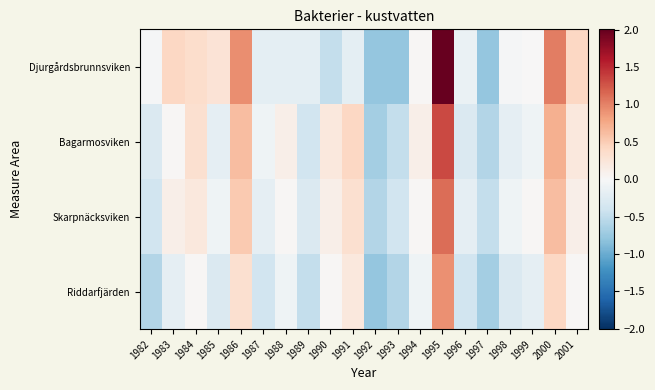

Which series has the largest total across all categories?

Djurgårdsbrunnsviken